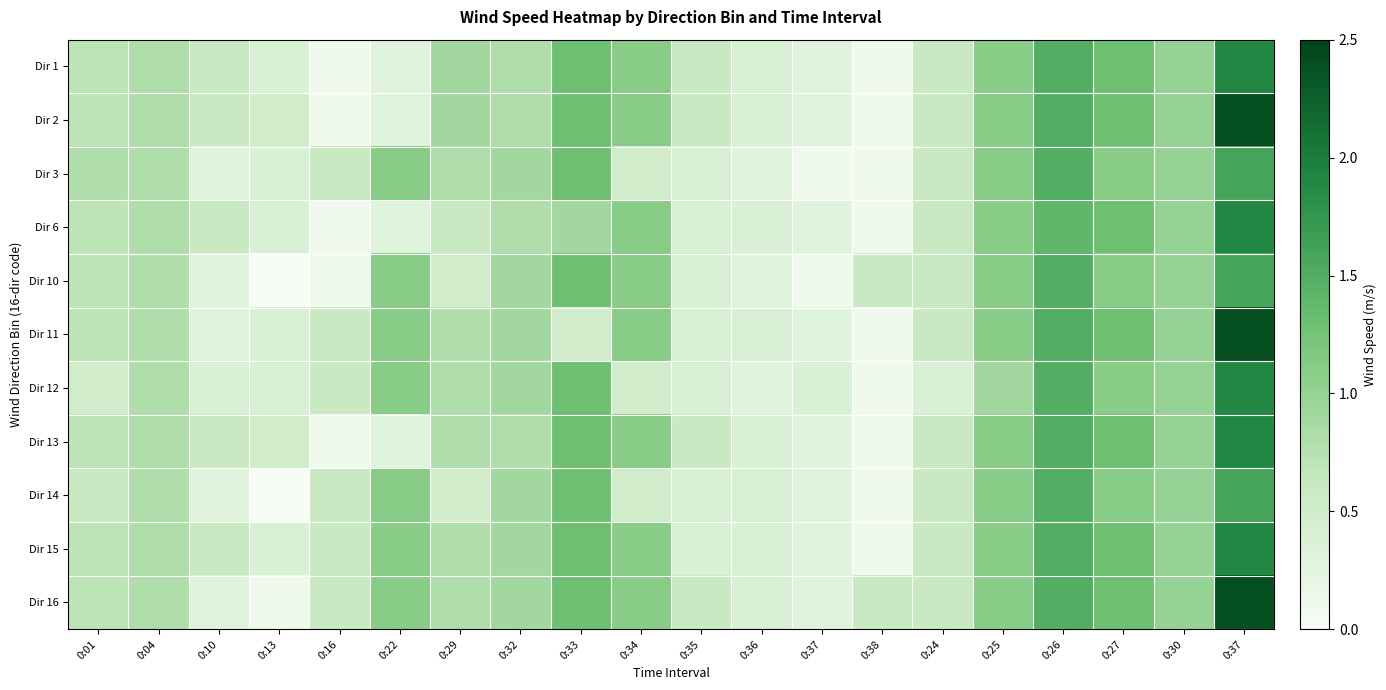

Rank the series by their maximum value, from highest to lowest.

Dir 2, Dir 11, Dir 16, Dir 1, Dir 6, Dir 12, Dir 13, Dir 15, Dir 3, Dir 10, Dir 14